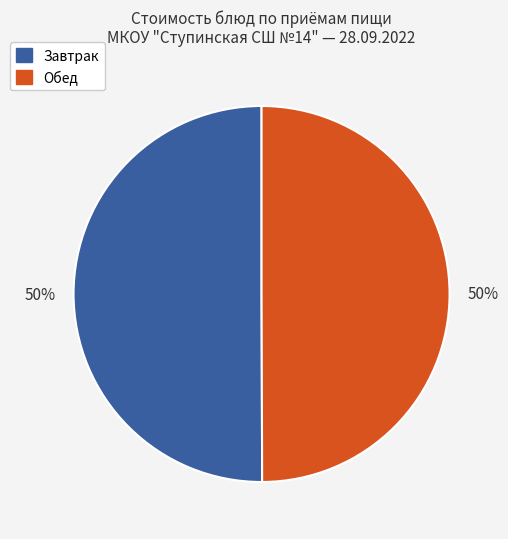

To the nearest percent, what is the average slice percentage?

50%